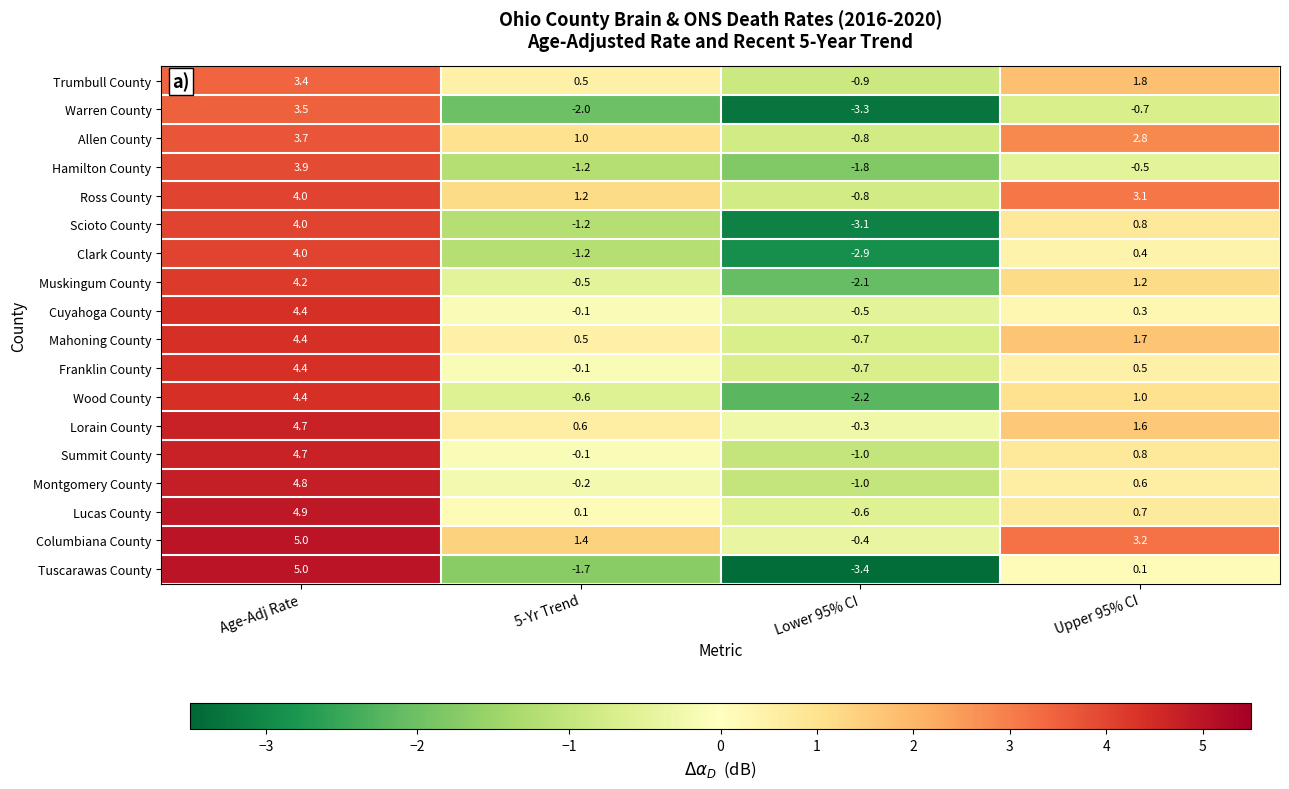

At which label does Summit County first exceed 0?

Age-Adj Rate